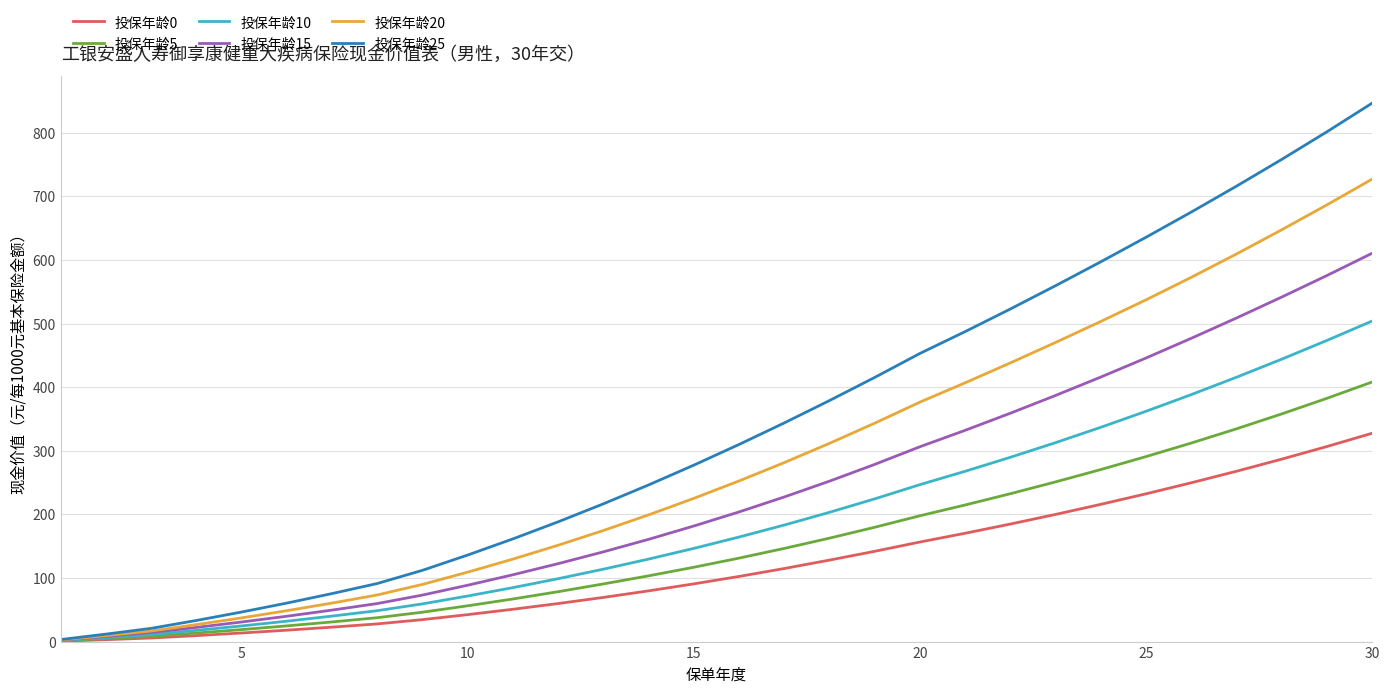

What is the highest value of the 投保年龄10 series?

504.2